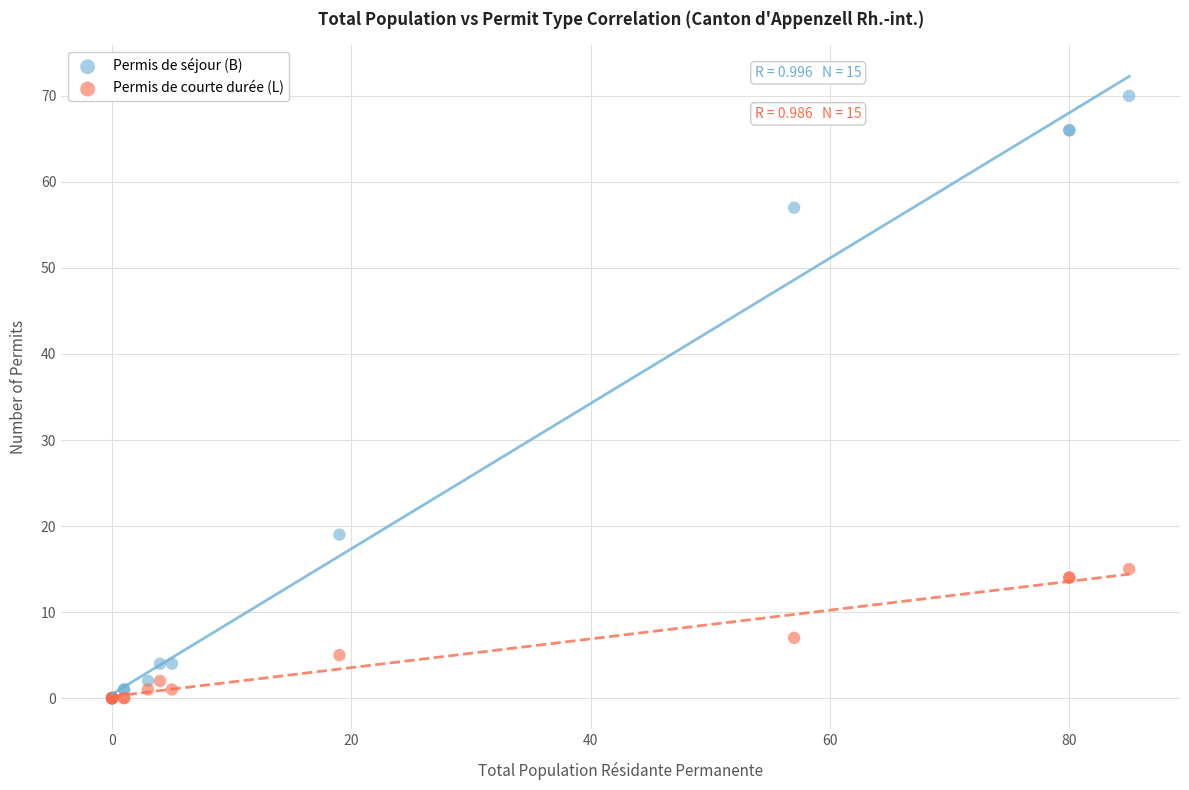

In the Permis de séjour (B) series, what Y value is closest to 35?

19